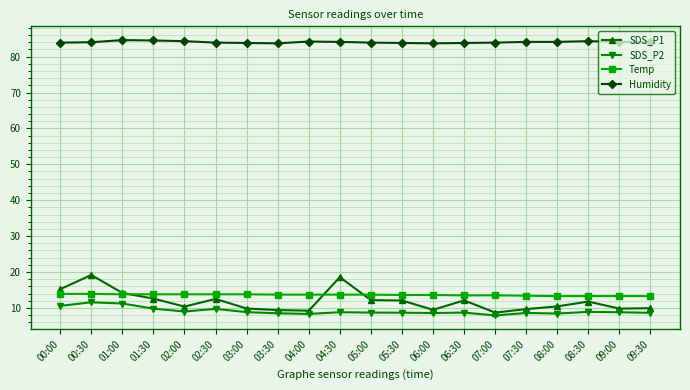

How many Humidity values are between 83 and 84?

11